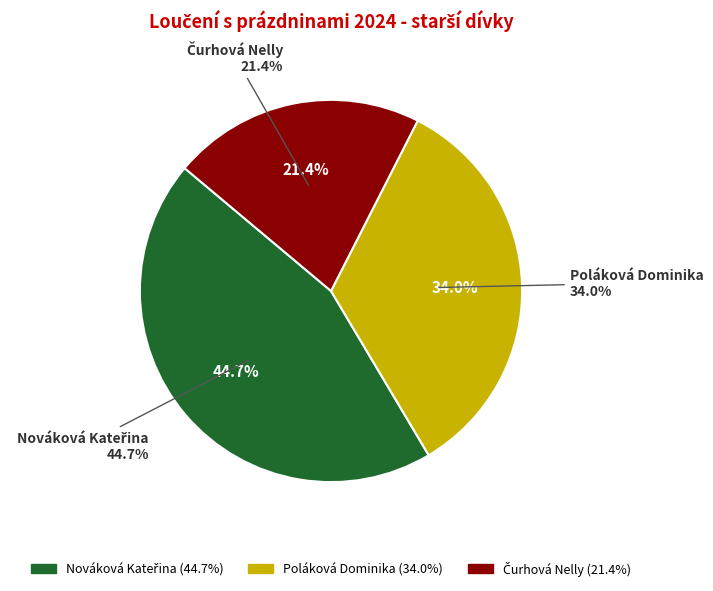

Is it true that Nováková Kateřina is 37% of the pie?

False